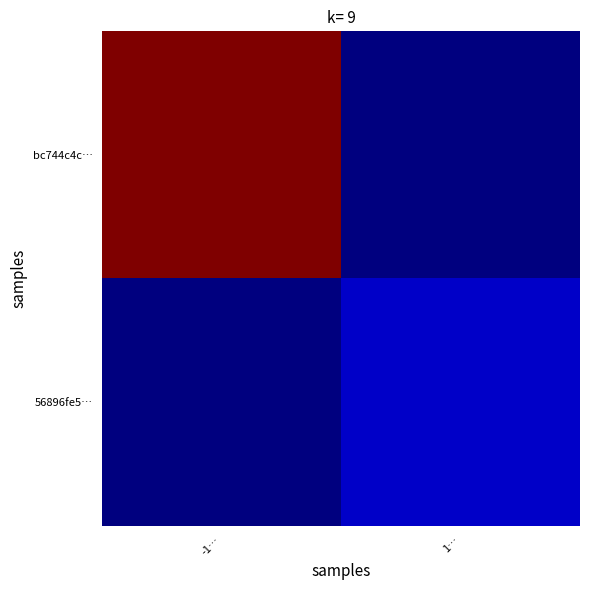

Which series has the widest spread of values?

bc744c4c…